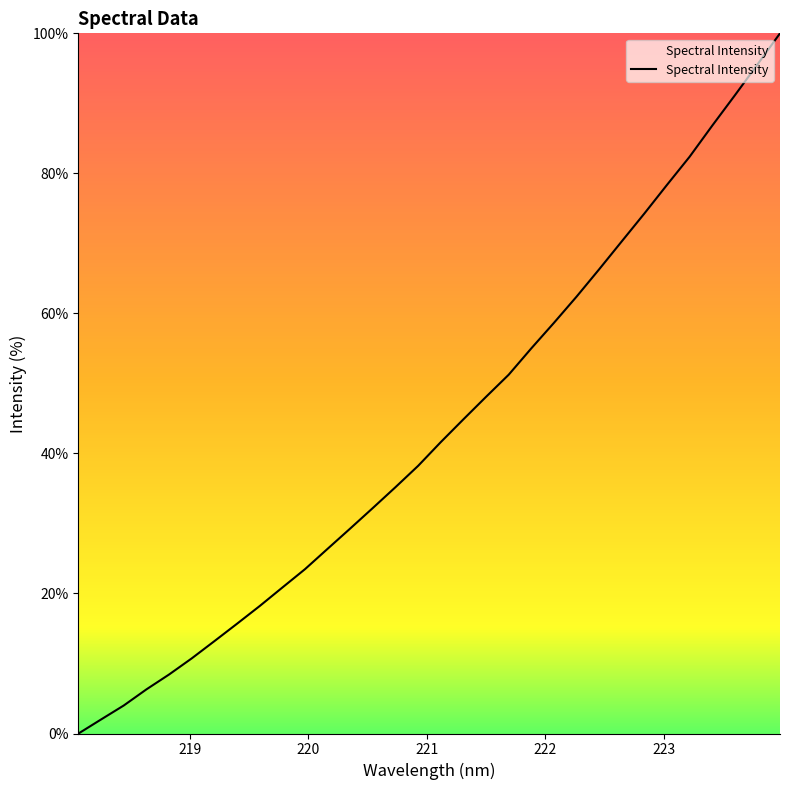

What is the difference between the maximum and minimum values?

100.0